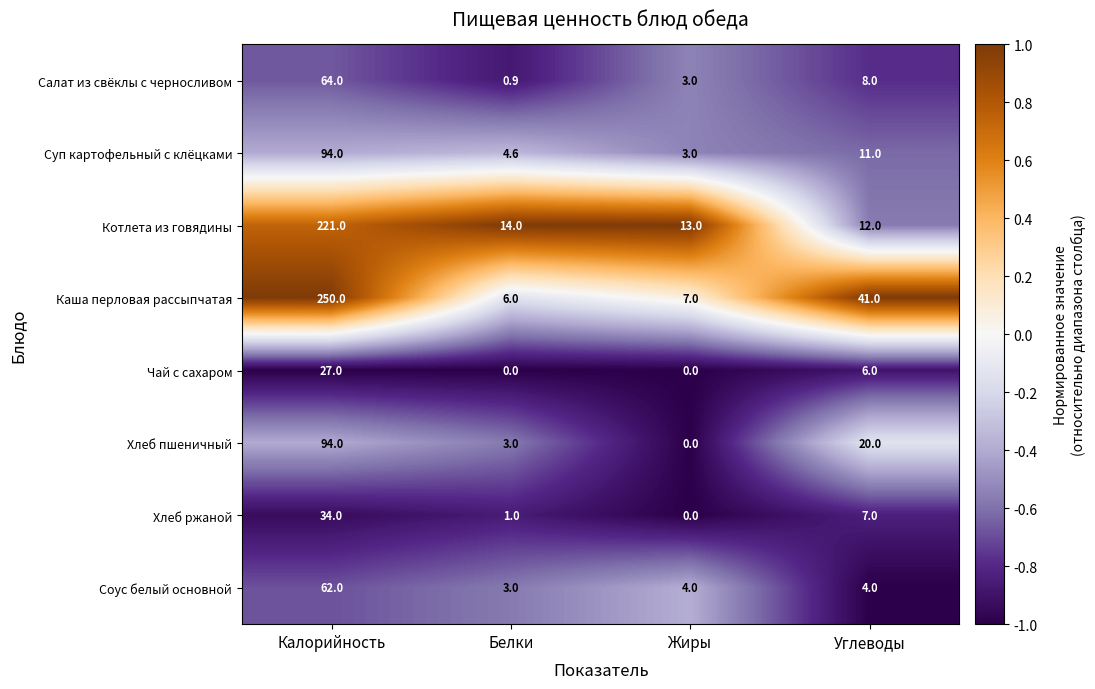

The value of Салат из свёклы с черносливом at Белки is 0.9. True or false?

True